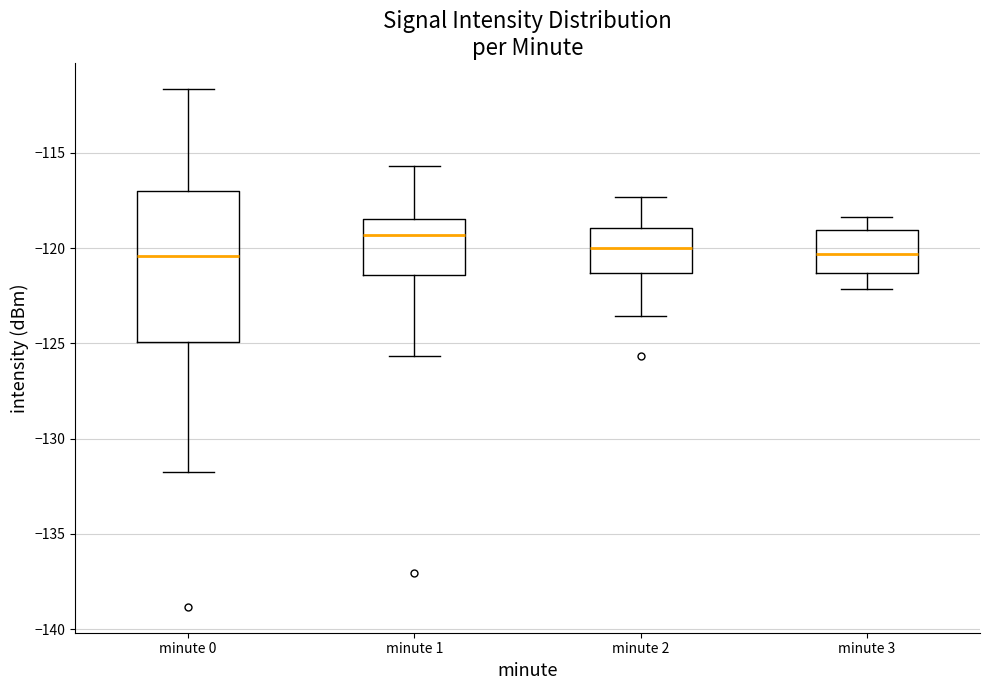

Reading left to right, transcribe this box plot: for each box, give where its median line is, the range the box spans, and where its two whiskers end, as read against the y-axis. The values are not printed on the chart, so give them approximately, as read against the axis.

minute 0: median -120.5, box -125.0 to -117.0, whiskers -132.0 to -111.5
minute 1: median -119.5, box -121.5 to -118.5, whiskers -125.5 to -115.5
minute 2: median -120.0, box -121.5 to -119.0, whiskers -123.5 to -117.5
minute 3: median -120.5, box -121.5 to -119.0, whiskers -122.0 to -118.5